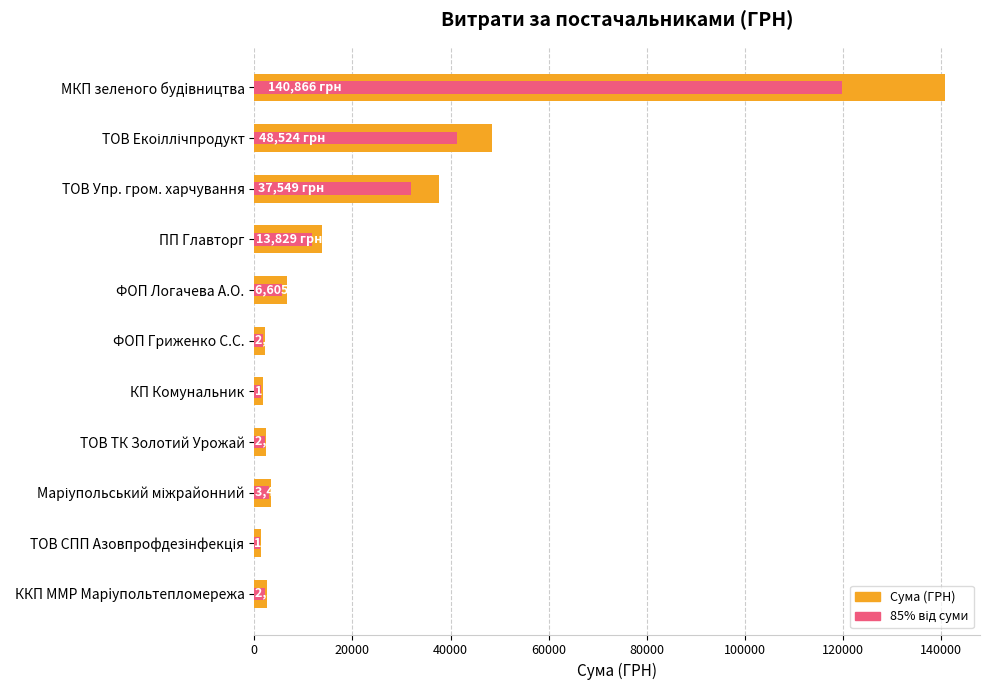

What is the total value across all series at ФОП Гриженко С.С.?

3927.6